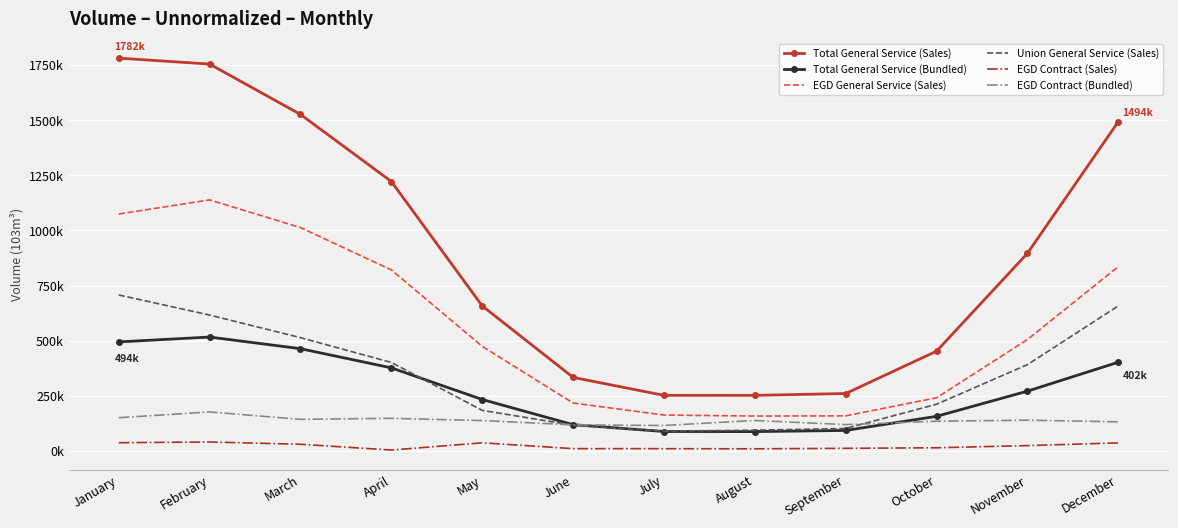

What is the value of the EGD Contract (Bundled) point at the 10th from the left?

134397.7